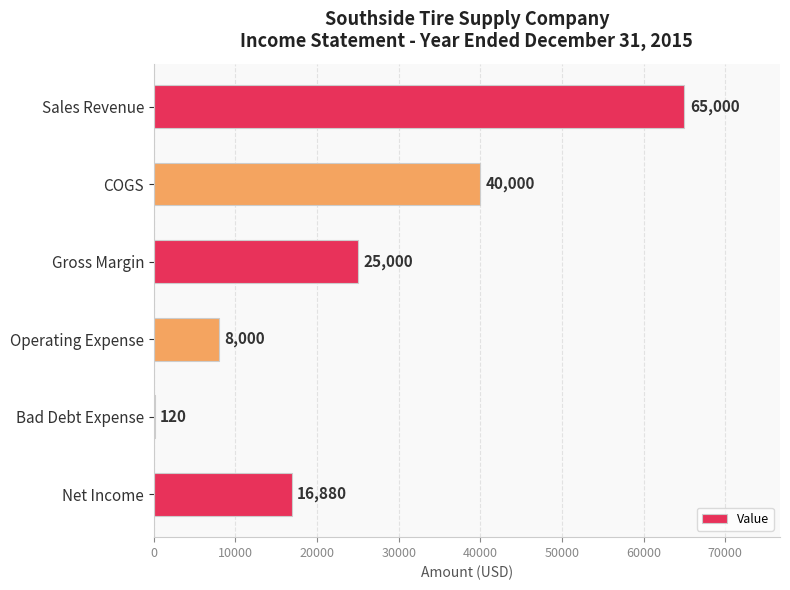

How many series are shown in this chart?

1